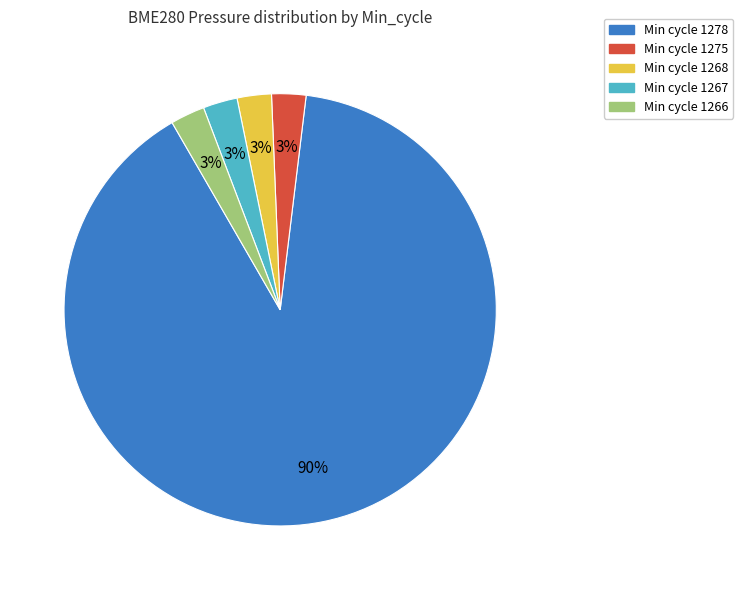

Is there any slice that represents more than half of the pie?

Yes